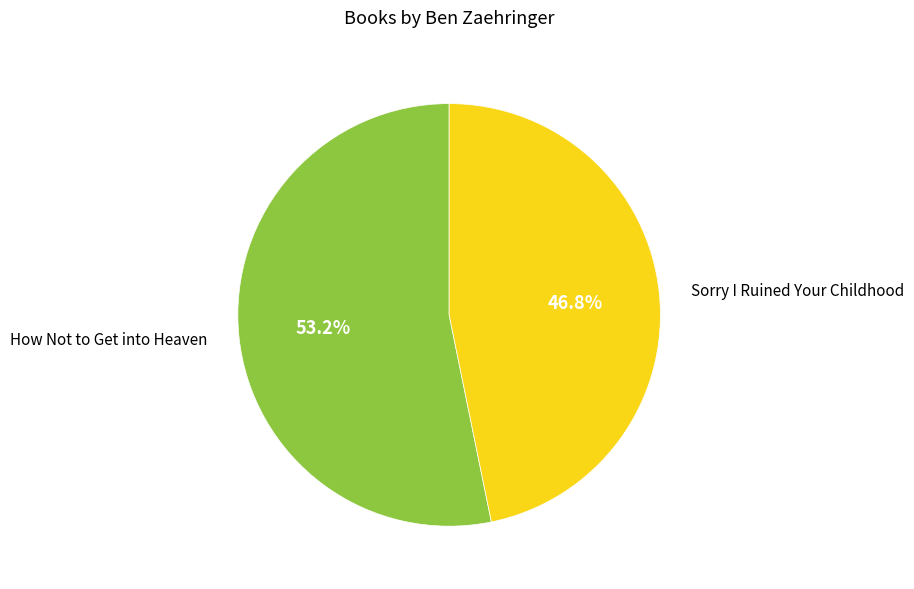

True or false: How Not to Get into Heaven accounts for 68% of the total.

False